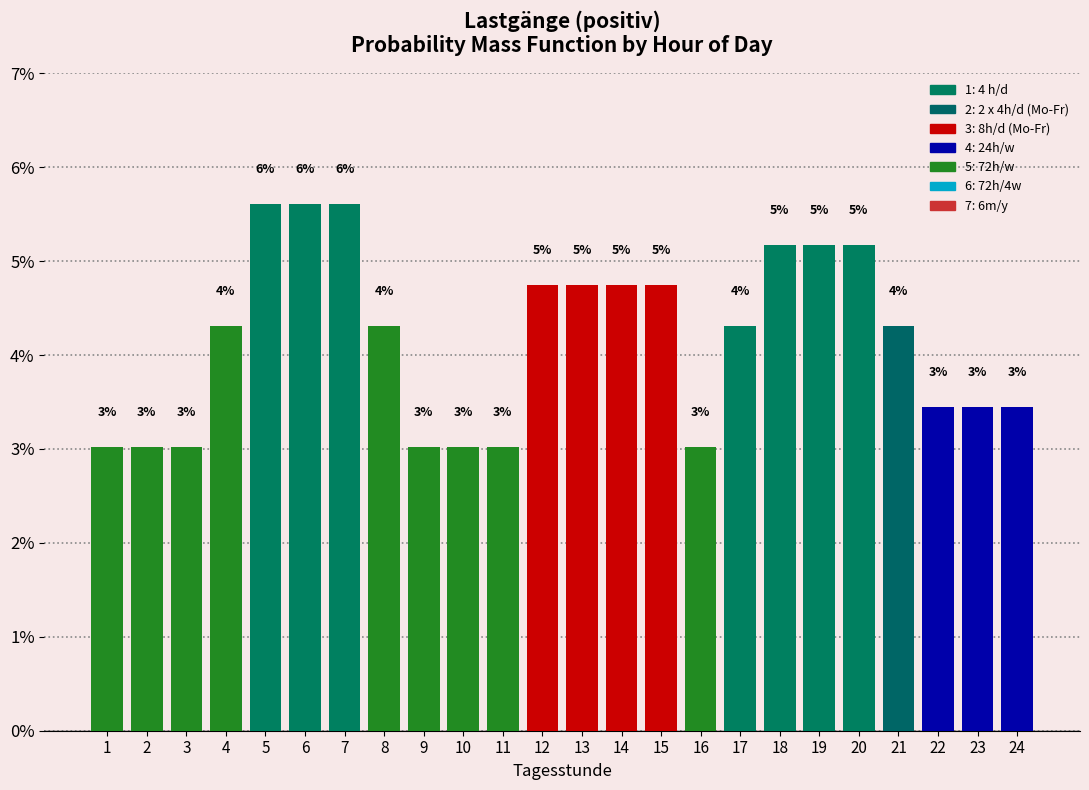

Are the bars horizontal?

No